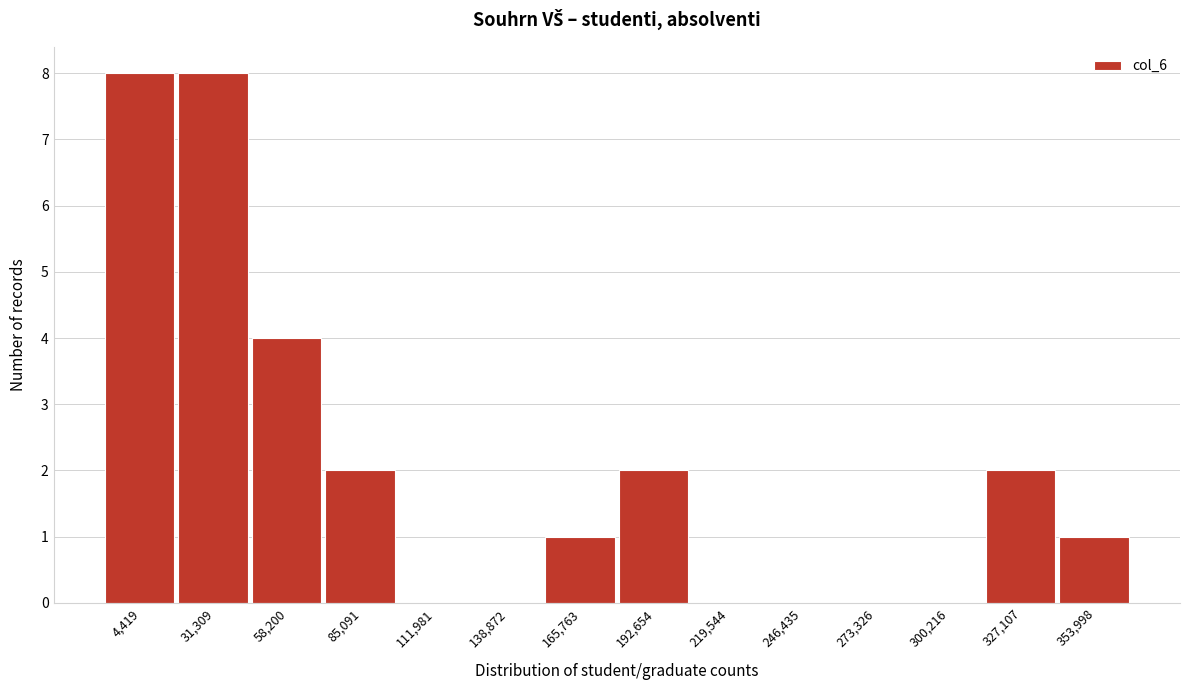

Reading left to right, list all the values displayed in this chart.

4,419=8	31,309=8	58,200=4	85,091=2	111,981=0	138,872=0	165,763=1	192,654=2	219,544=0	246,435=0	273,326=0	300,216=0	327,107=2	353,998=1